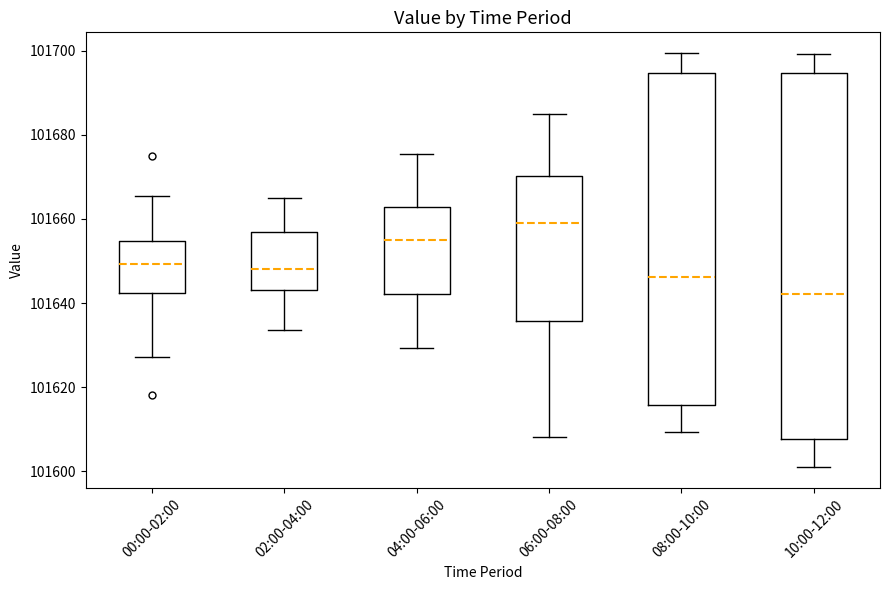

Which box is the tallest, from its lower edge to its upper edge?

10:00-12:00